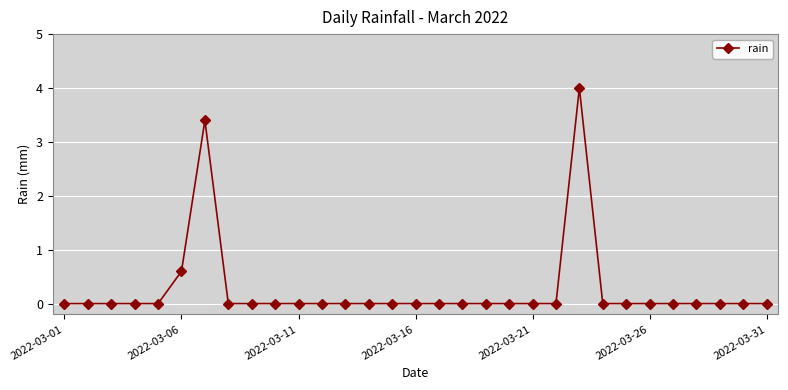

How many lines are shown in the chart?

1